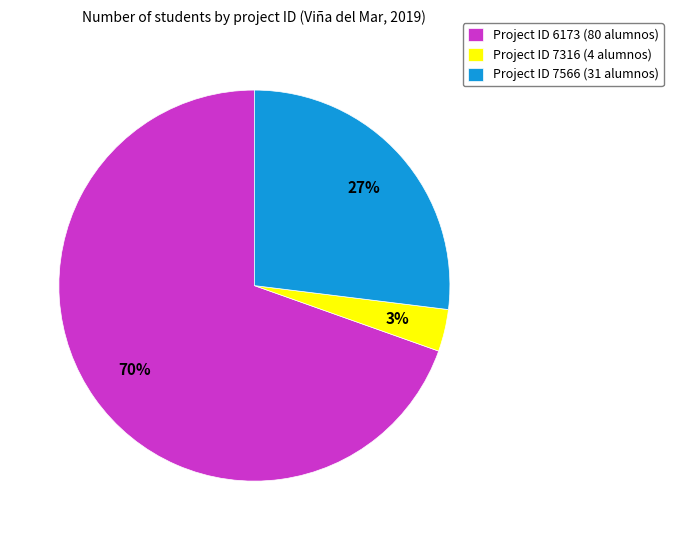

What is the majority slice?

Project ID 6173 (80 alumnos)